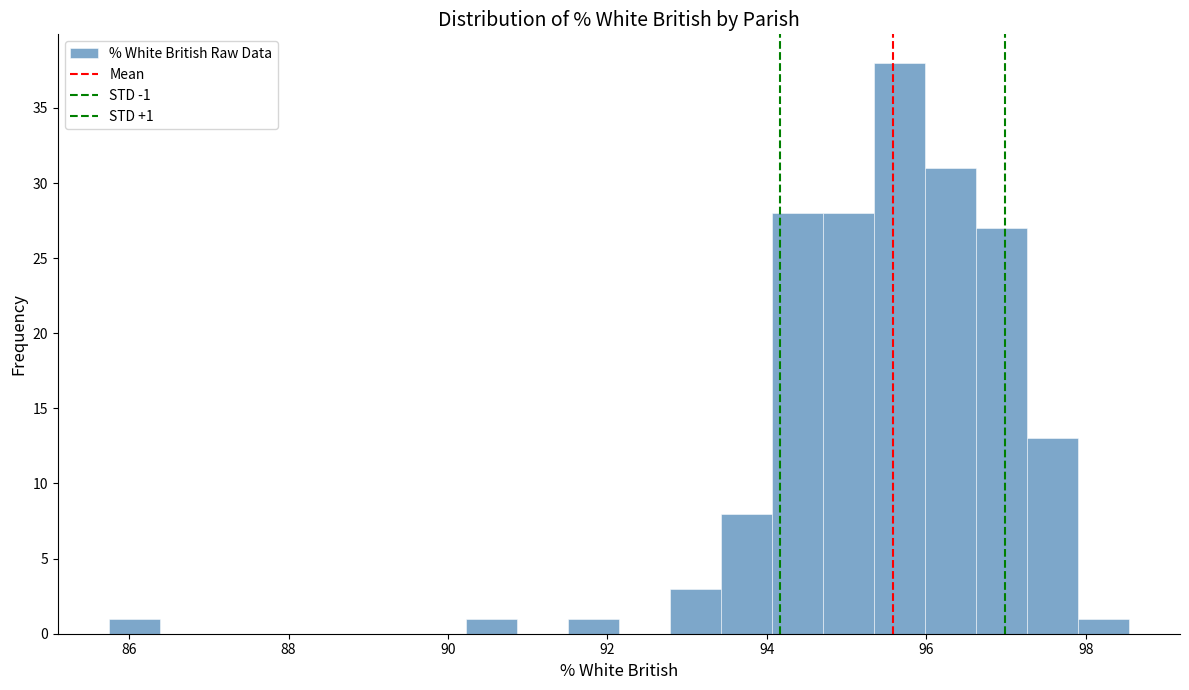

Read against the x-axis, roughly where is the centre of the tallest bar?

95.6